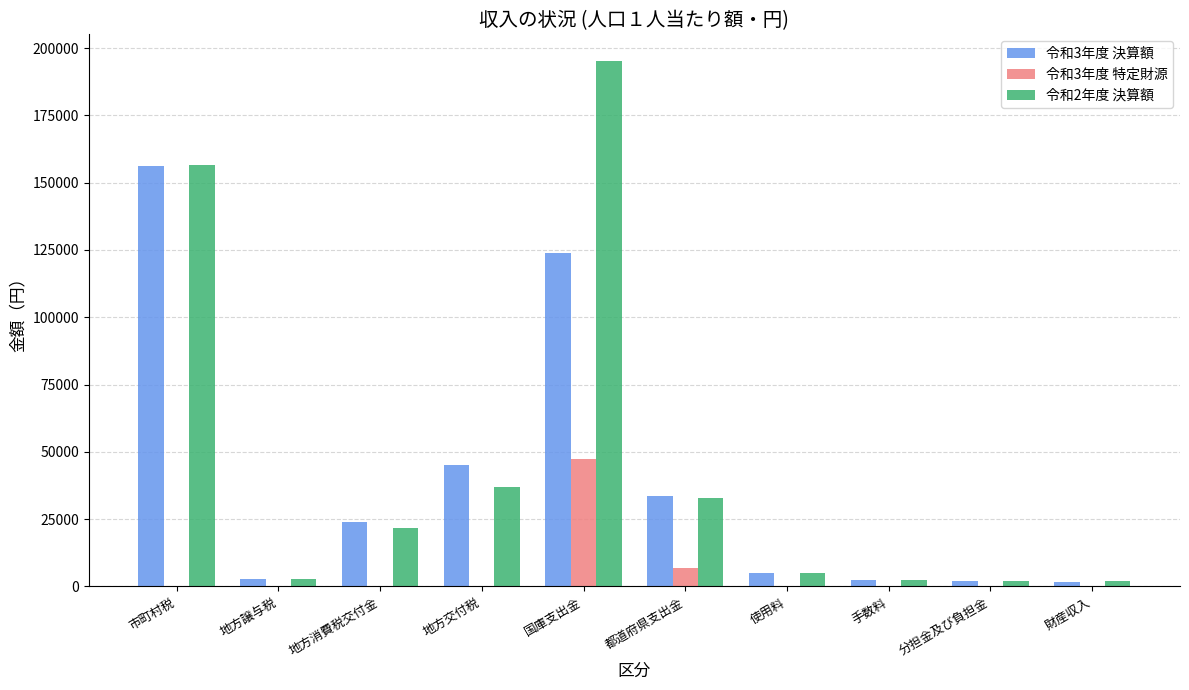

Which category has the highest value across all series?

国庫支出金